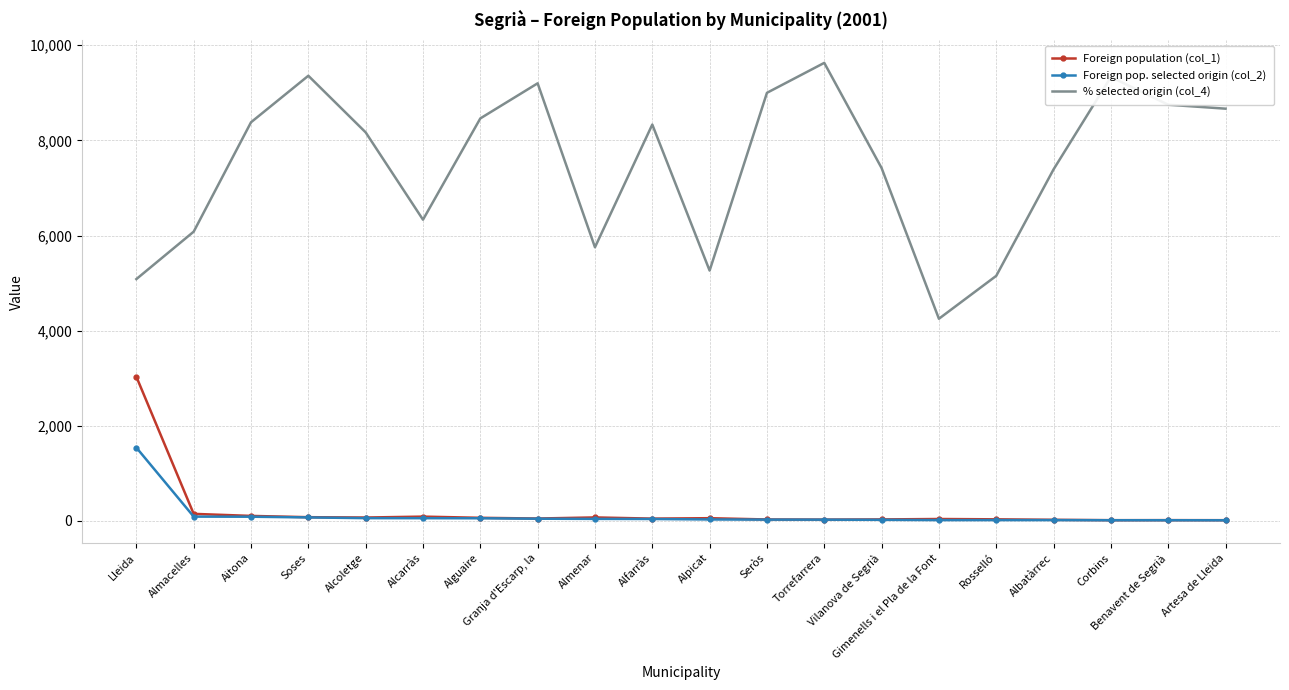

Read the % selected origin (col_4) value at Soses.

9359